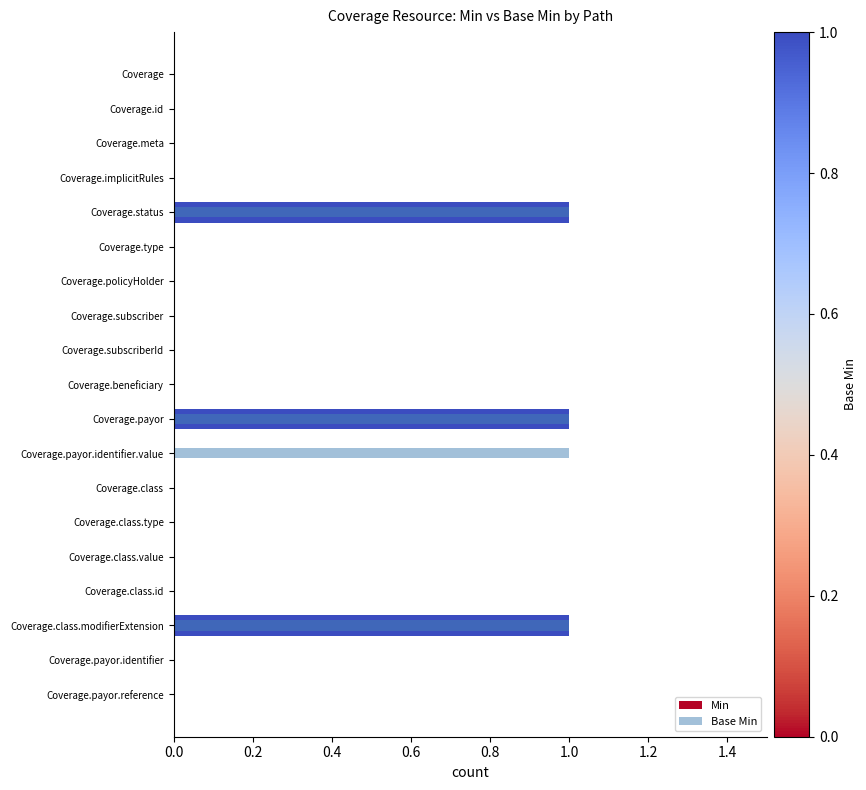

How many distinct data groups are displayed?

2